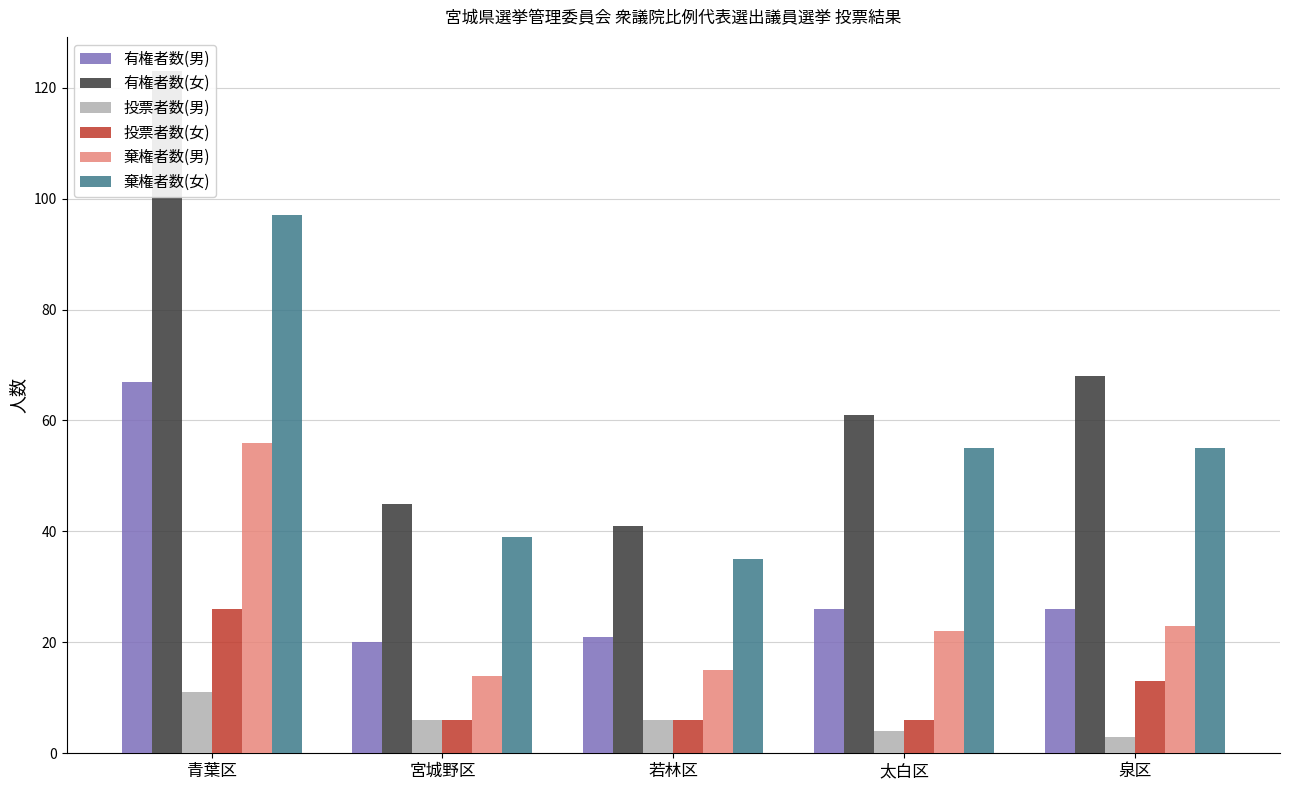

What position from the right is 宮城野区?

4